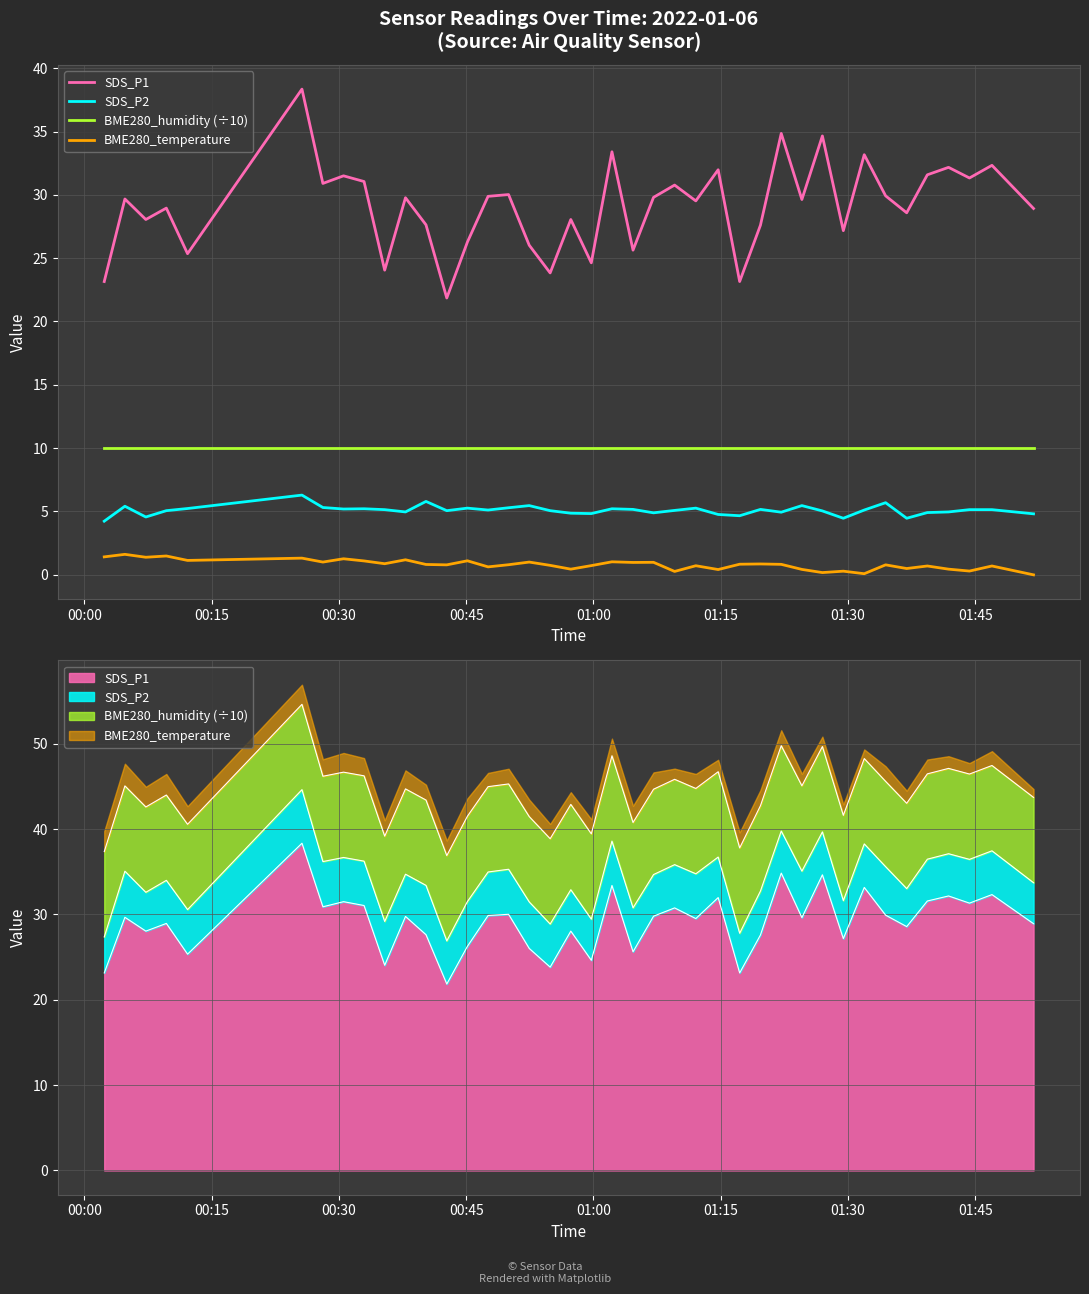

At how many categories does at least one series exceed 19?

40